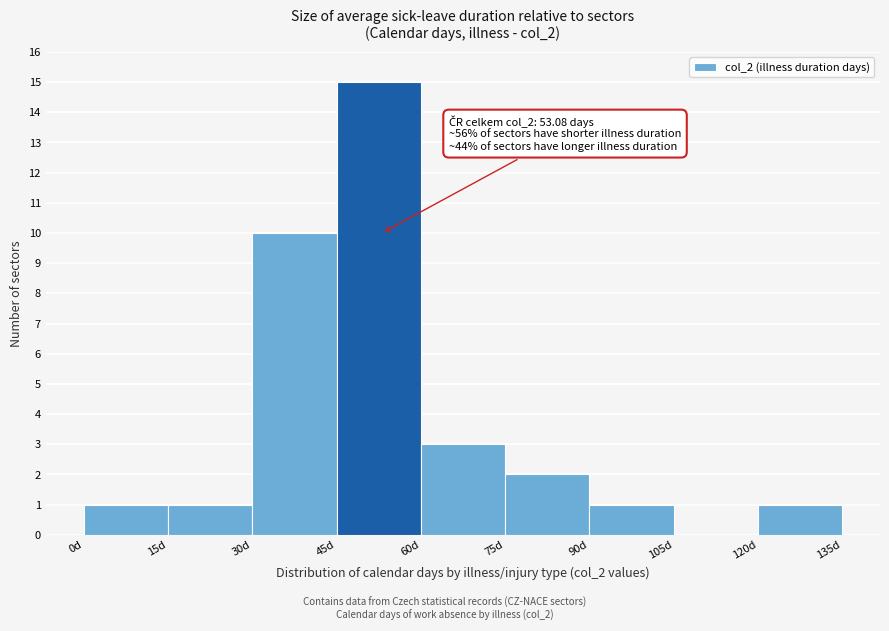

Which range on the x-axis has the tallest bar?

45 to 60